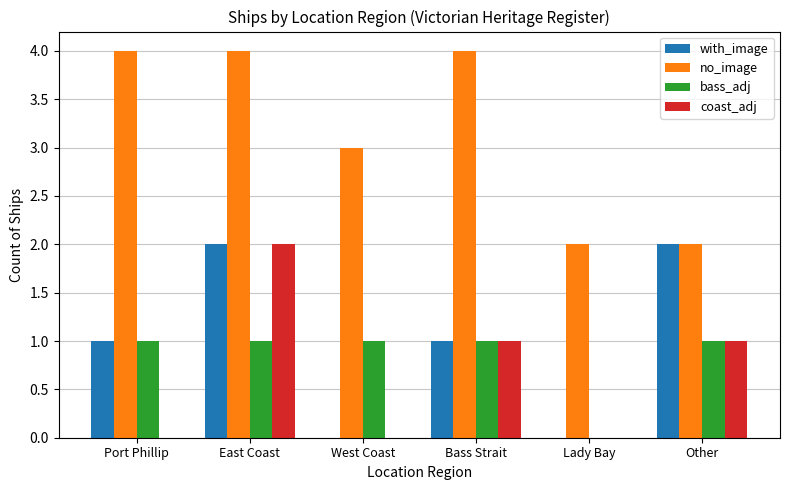

True or false: with_image has a value of 2 at Other.

True